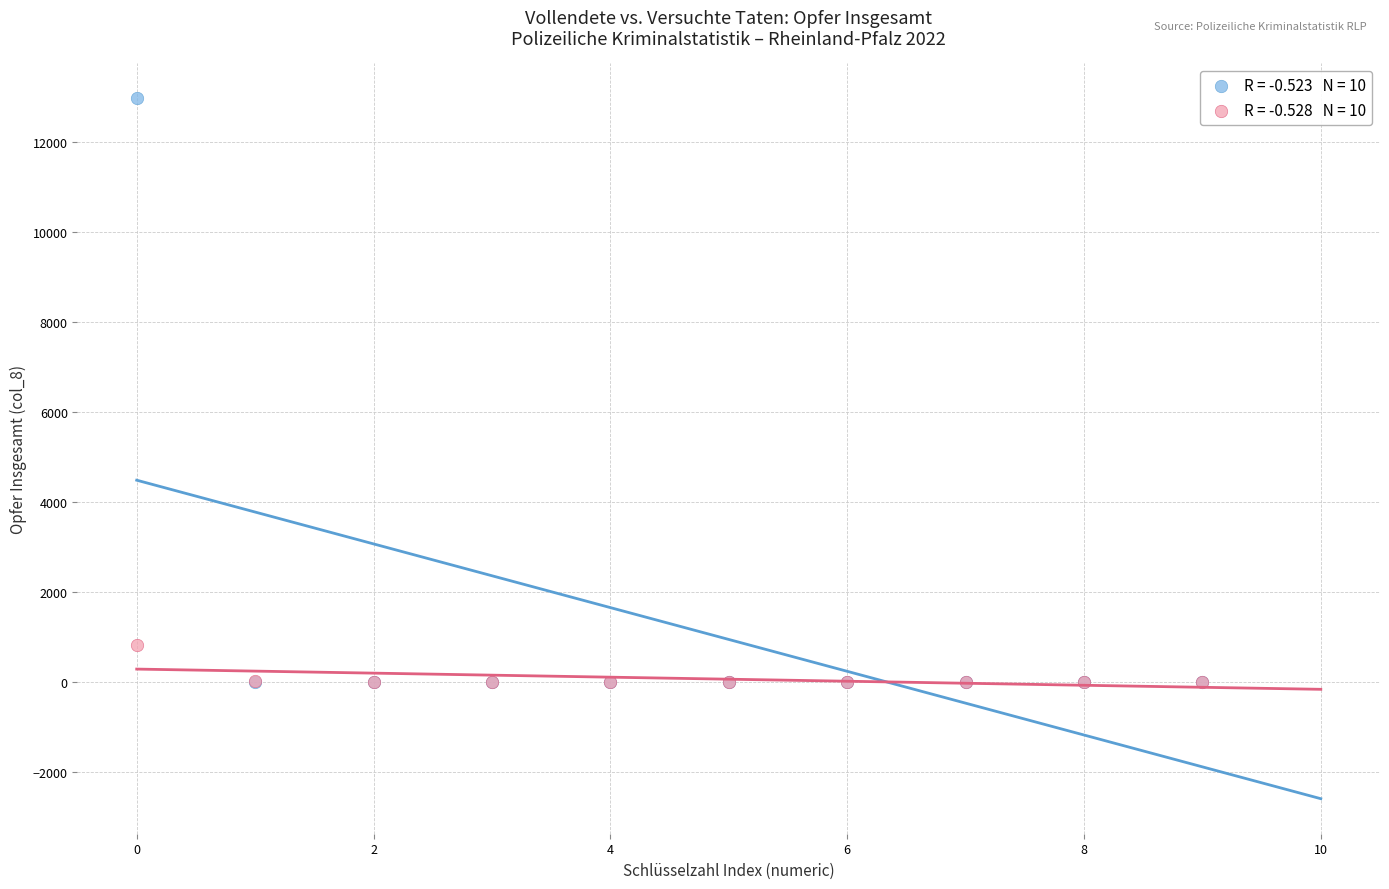

Across all series, what Y value is closest to 6486?

818